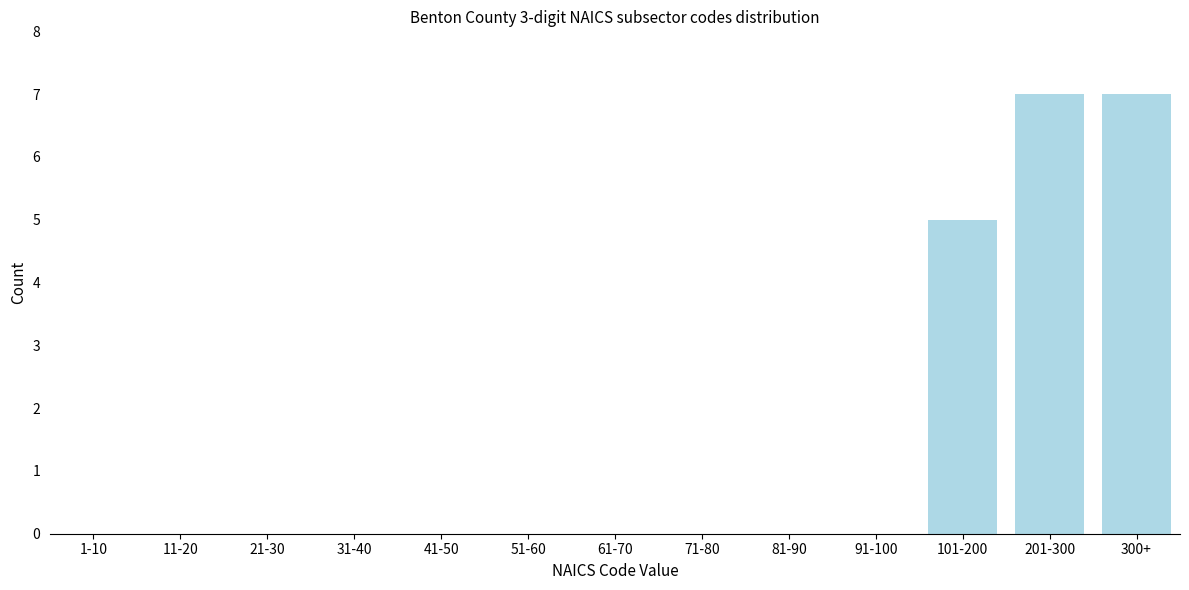

Reading right to left, what are all the values shown in this chart?

300+=7	201-300=7	101-200=5	91-100=0	81-90=0	71-80=0	61-70=0	51-60=0	41-50=0	31-40=0	21-30=0	11-20=0	1-10=0